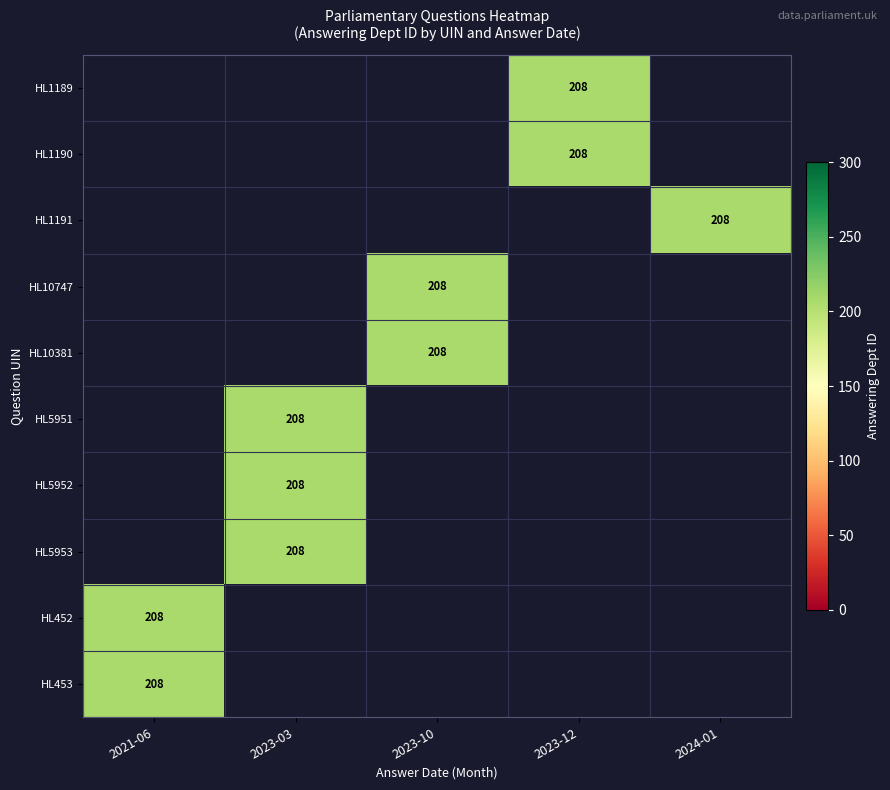

Which series has the largest range (max minus min)?

HL452